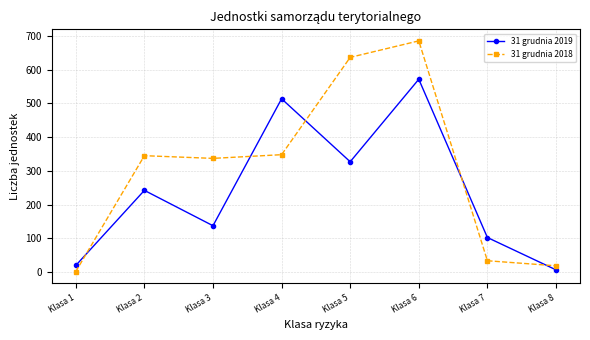

Where is the first local maximum for 31 grudnia 2018?

Klasa 2